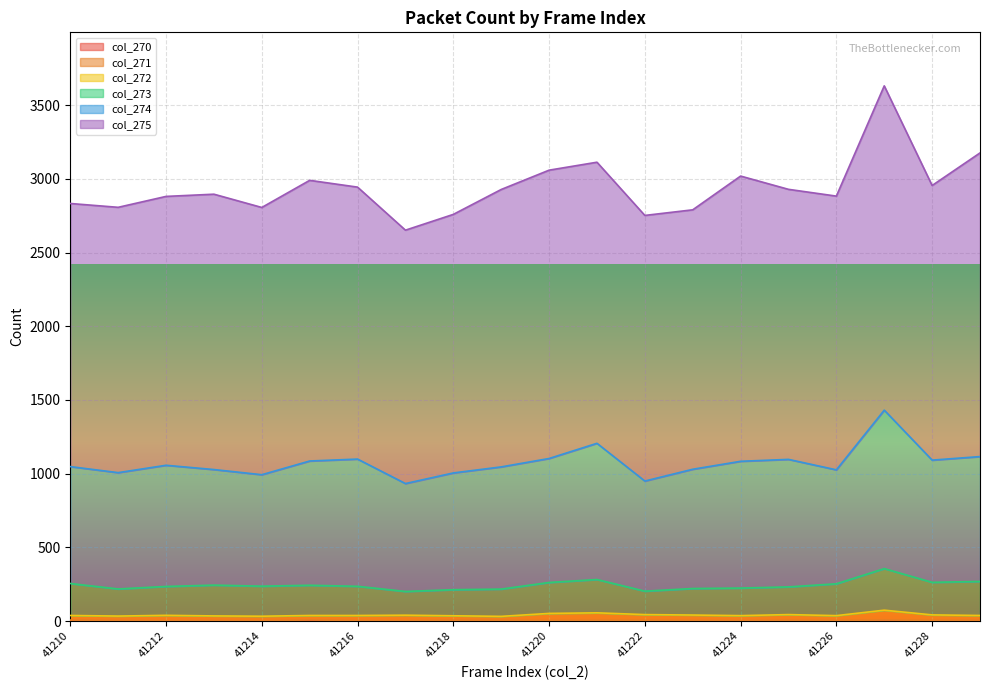

Is it true that col_272 equals 52 at 41220?

True